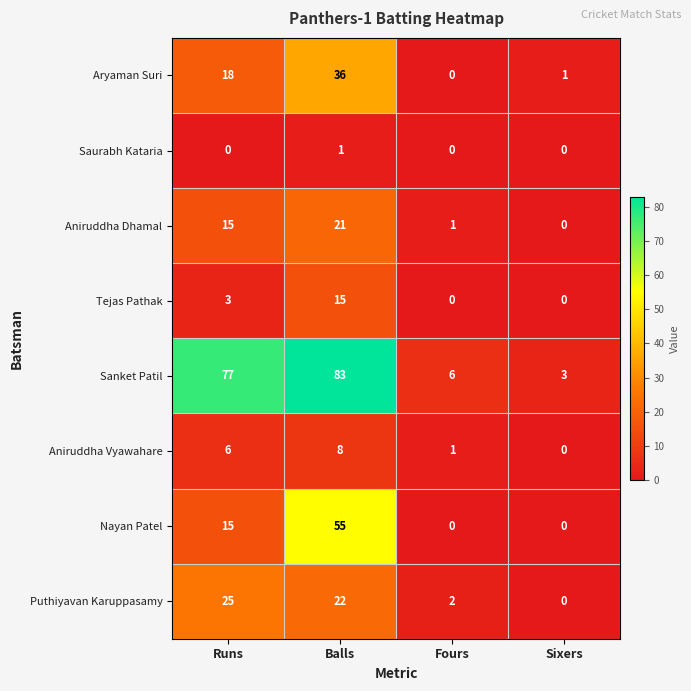

How many values in the Aryaman Suri series are below 18?

2